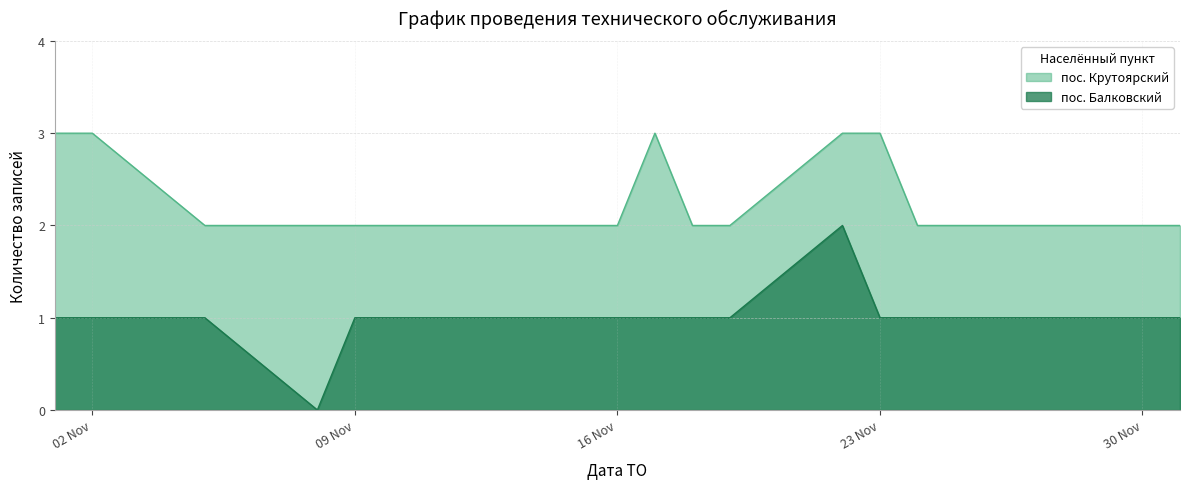

Between 2021-11-29 and 2021-12-01, which is larger?

2021-11-29